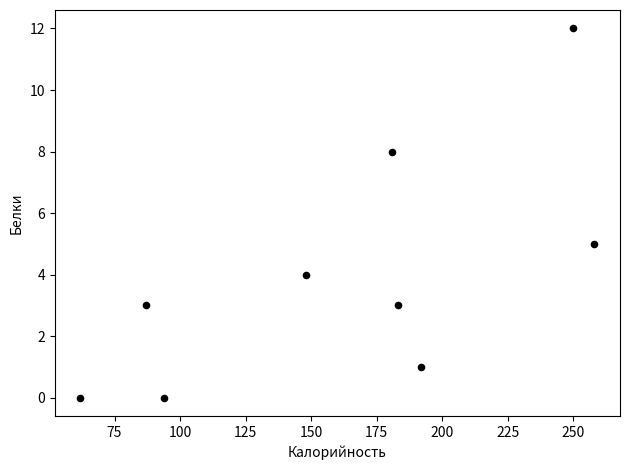

What Y value in the scatter plot is closest to 6?

5